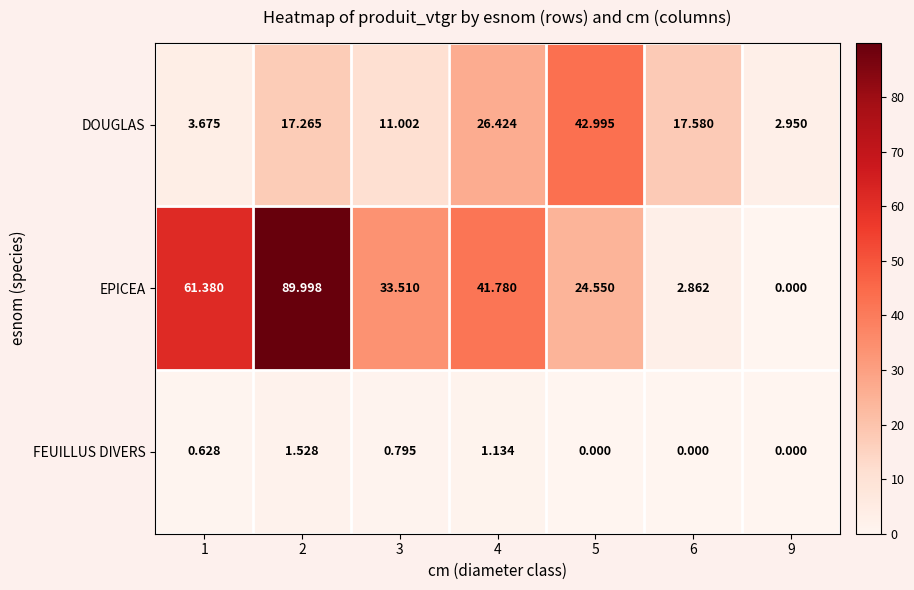

Between 5 and 9, which series saw the biggest shift?

DOUGLAS